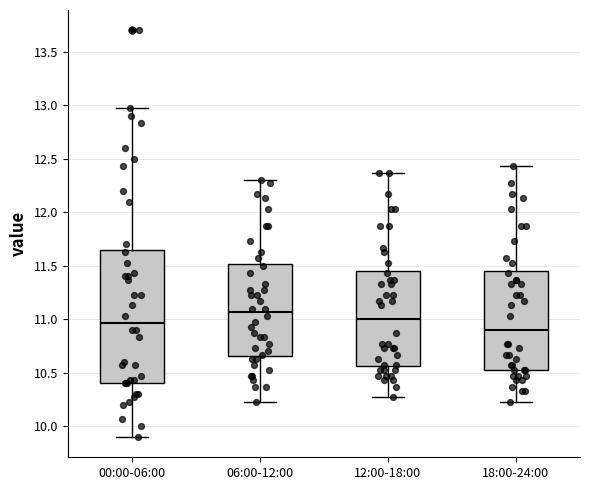

Reading left to right, read every box against the y-axis: the position of its median line, the range the box covers, and the ends of its whiskers. The values are not printed on the chart, so give them approximately, as read against the axis.

00:00-06:00: median 10.95, box 10.40 to 11.65, whiskers 9.90 to 12.95
06:00-12:00: median 11.05, box 10.65 to 11.50, whiskers 10.25 to 12.30
12:00-18:00: median 11.00, box 10.55 to 11.45, whiskers 10.25 to 12.35
18:00-24:00: median 10.90, box 10.55 to 11.45, whiskers 10.25 to 12.45